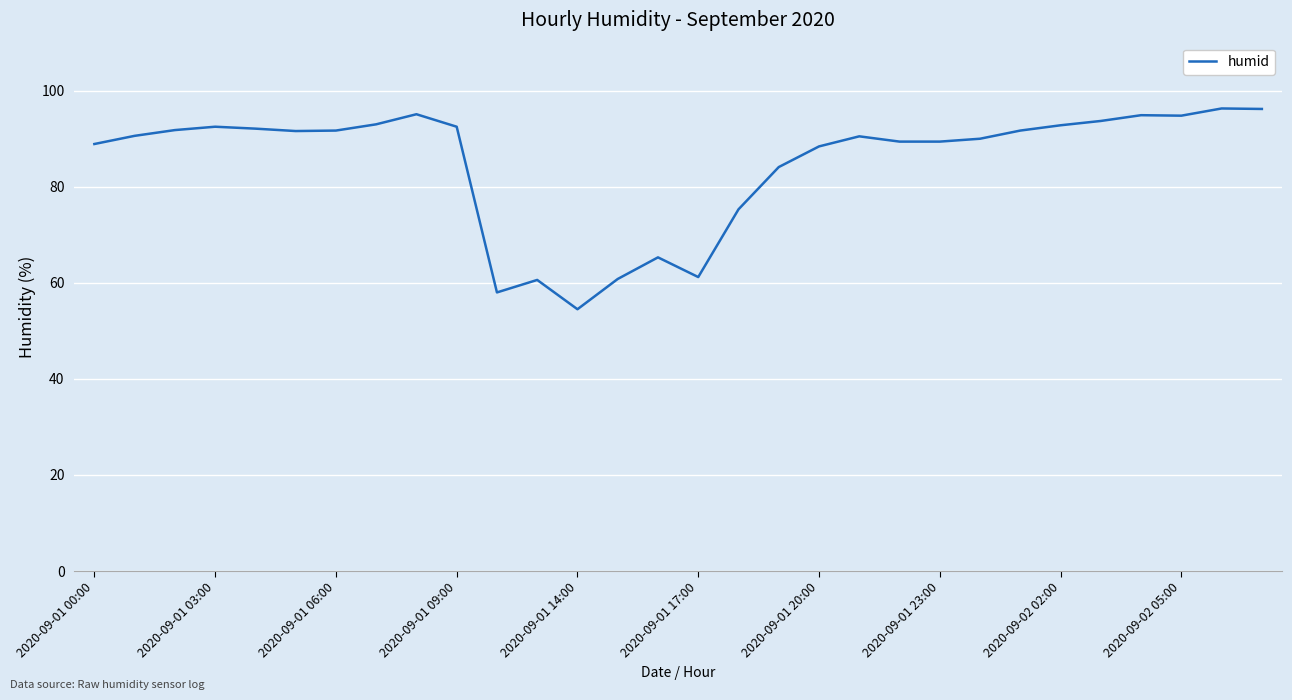

What is the difference between the maximum and minimum values?

41.8